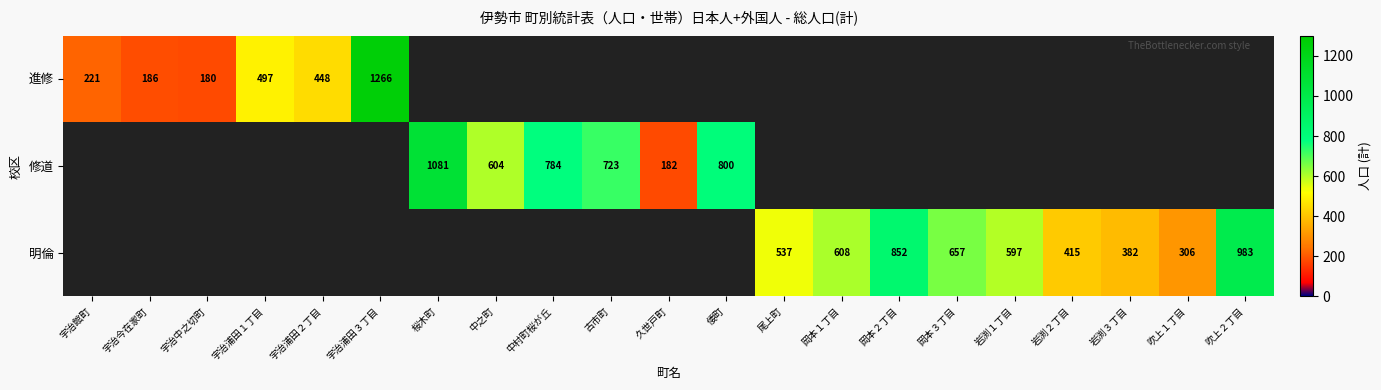

The 明倫 series shows 242 at 吹上２丁目. True or false?

False